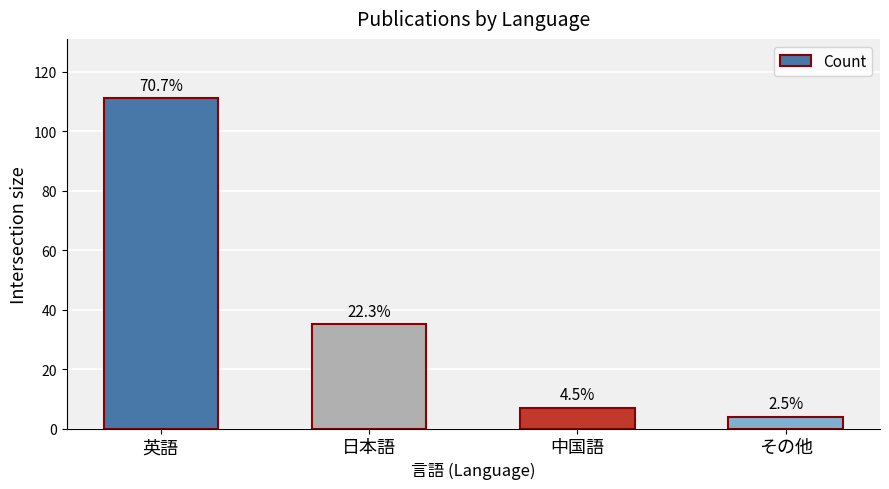

Reading left to right, list all the values displayed in this chart.

111	35	7	4